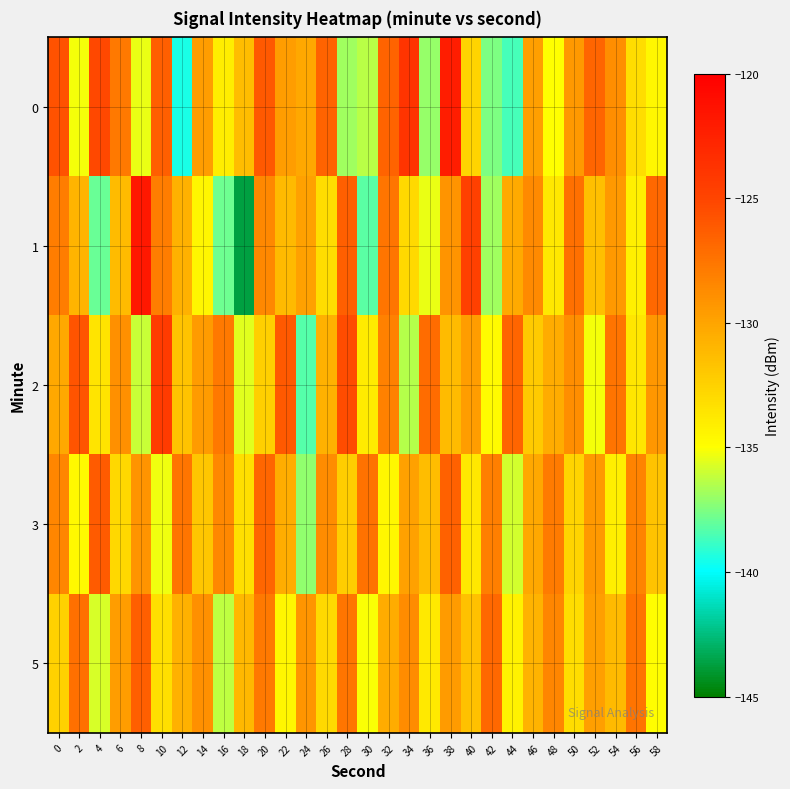

At which category does the chart reach its peak across all series?

8